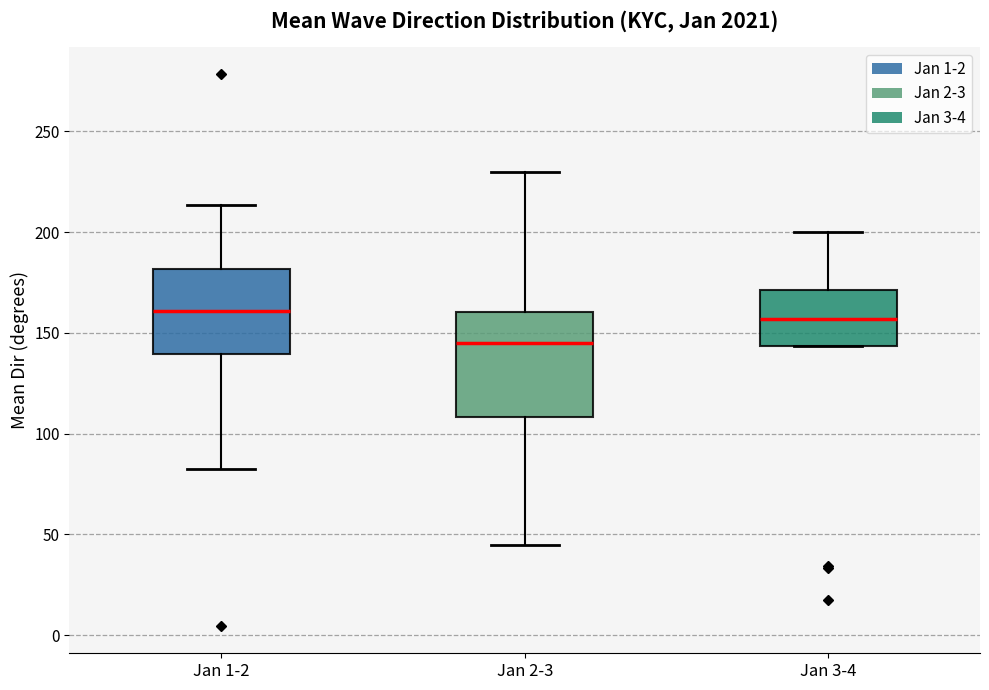

Where does the upper whisker of the box for Jan 2-3 end on the y-axis? The values are not printed on the chart, so give them approximately, as read against the axis.

230